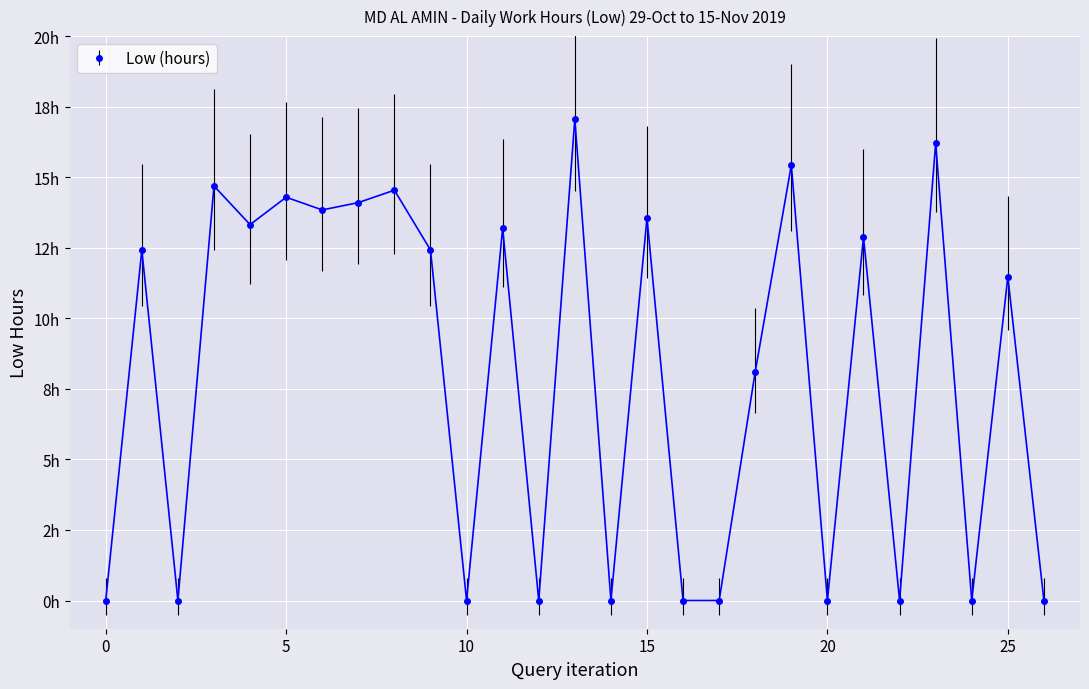

Is this an area chart (filled region under the line)?

No